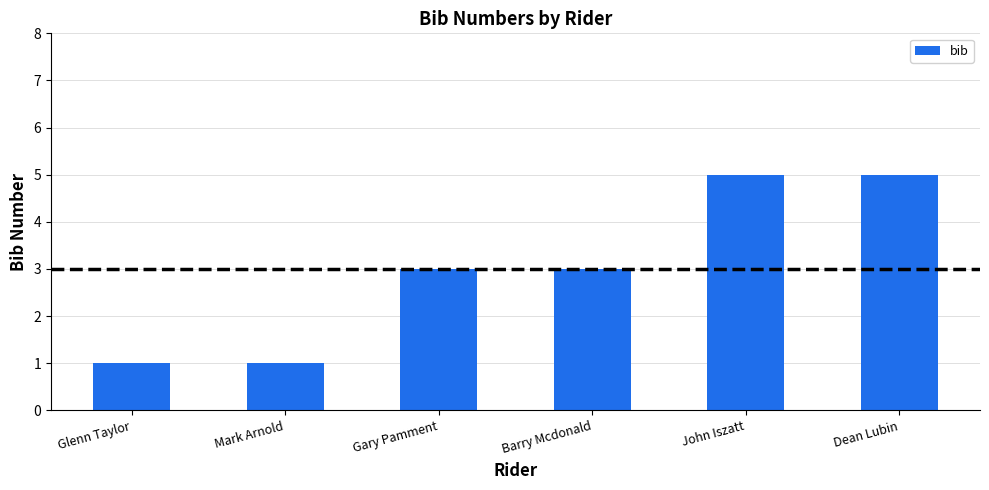

What is the sum of the values at Barry Mcdonald and Gary Pamment?

6